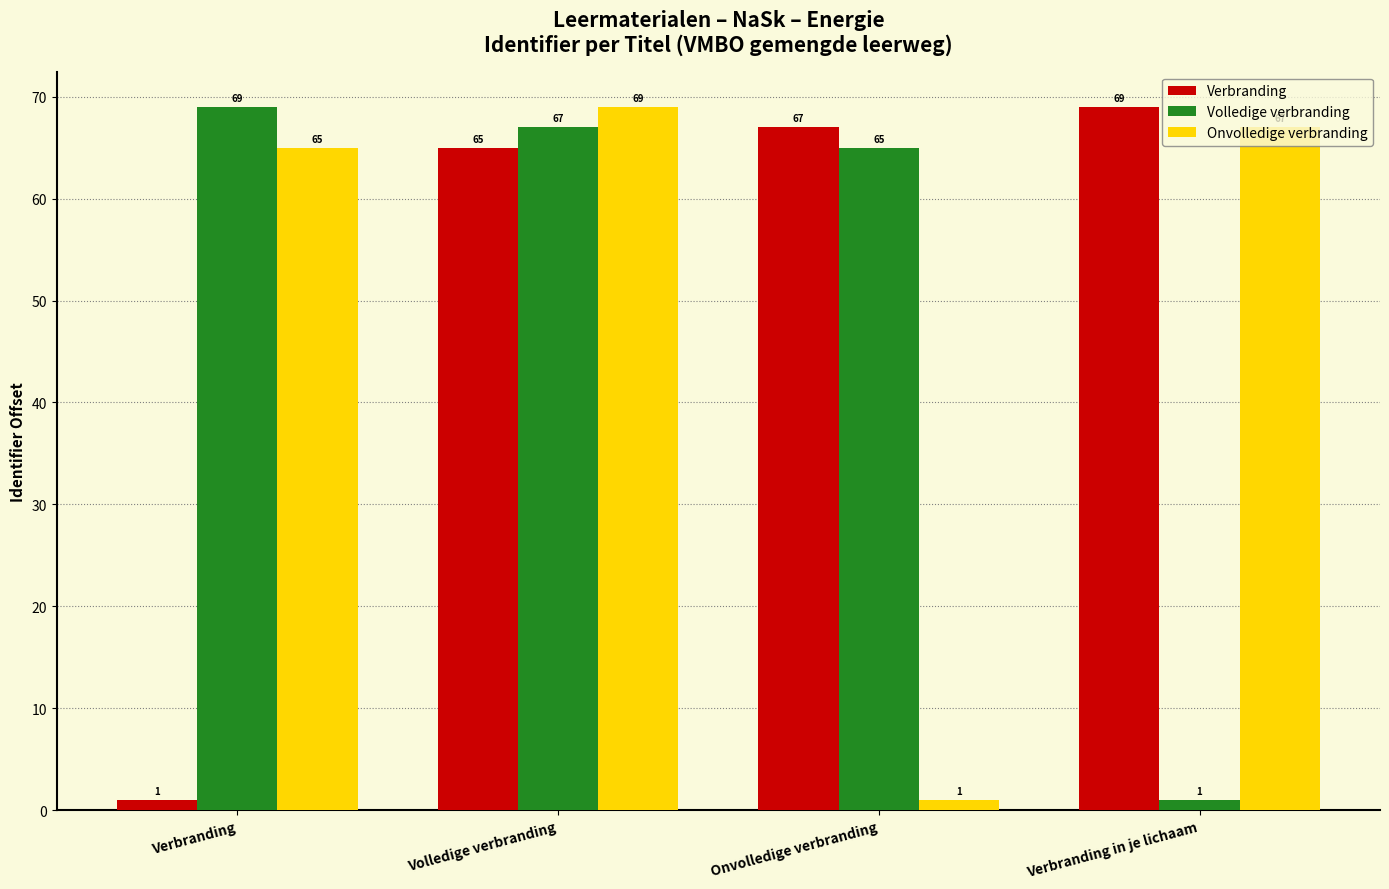

At how many categories does at least one series exceed 41?

4